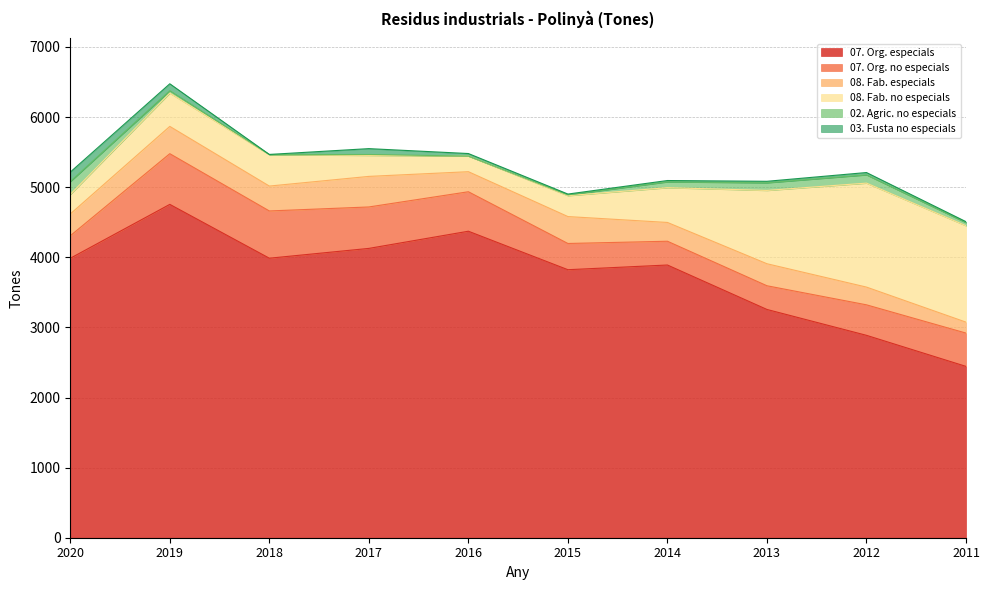

What is the sum of all 02. Agric. no especials values?

597